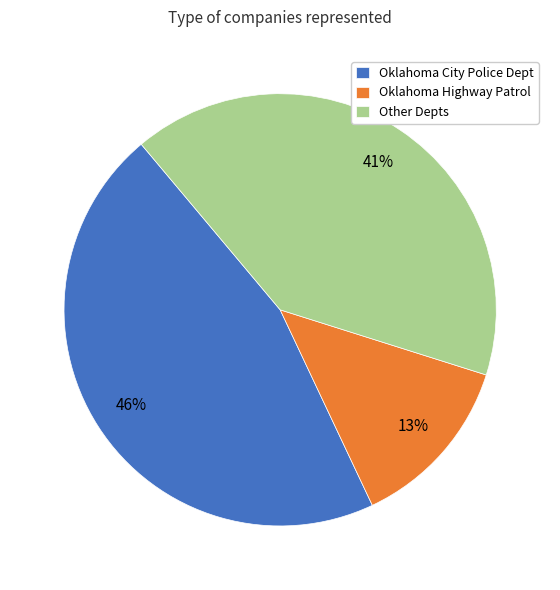

To the nearest percent, what is the average slice percentage?

33%